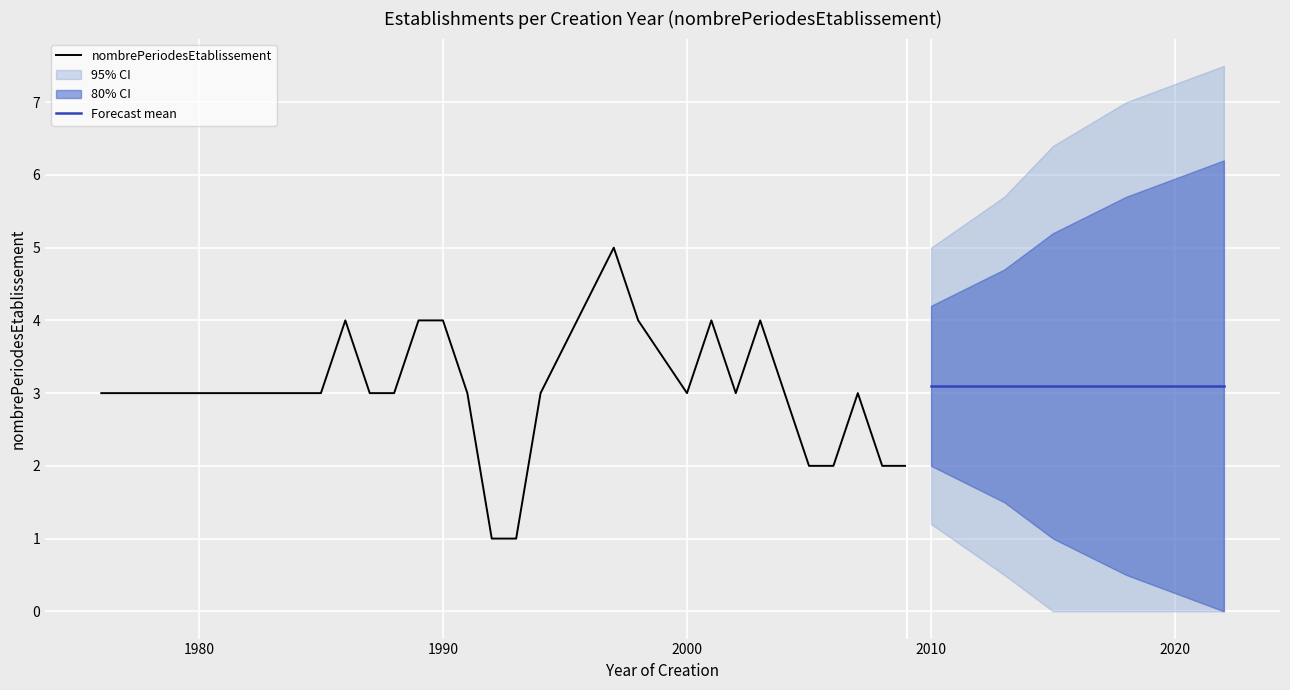

At which category does the data reach its first local peak?

1986